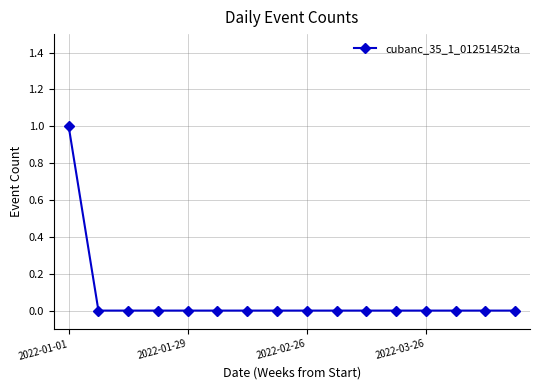

Reading left to right, what are all the values shown in this chart?

1	0	0	0	0	0	0	0	0	0	0	0	0	0	0	0